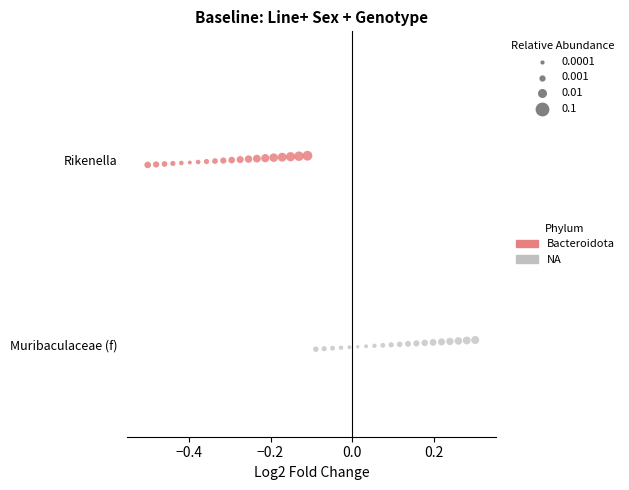

What are all the series names shown in the legend?

Bacteroidota, NA